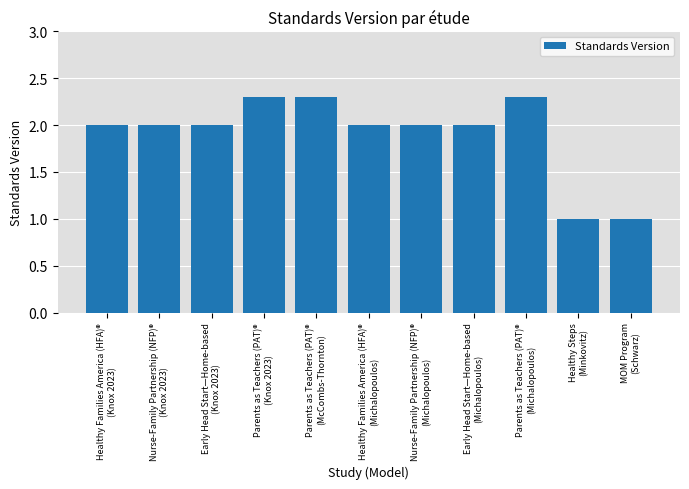

How many bars are there in total?

11